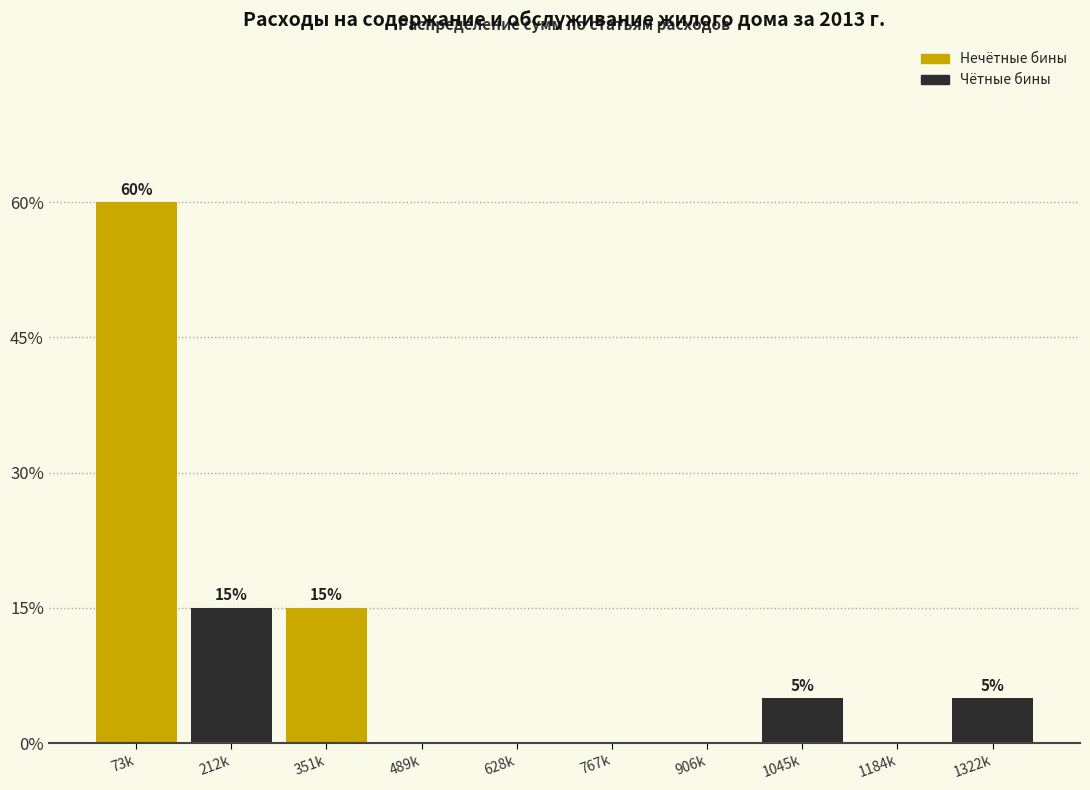

Reading left to right, list all the values displayed in this chart.

73k=60	212k=15	351k=15	489k=0	628k=0	767k=0	906k=0	1045k=5	1184k=0	1322k=5